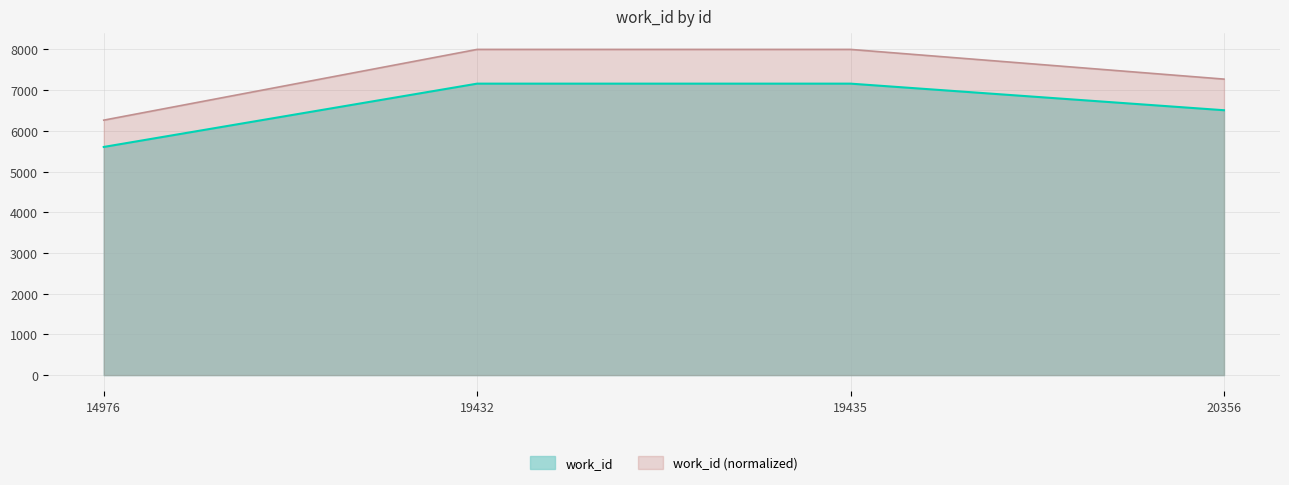

Reading left to right, transcribe all the data shown in this chart.

work_id: 14976=5604.0	19432=7159.0	19435=7159.0	20356=6506.0
work_id (normalized): 14976=6262.3	19432=8000.0	19435=8000.0	20356=7270.3